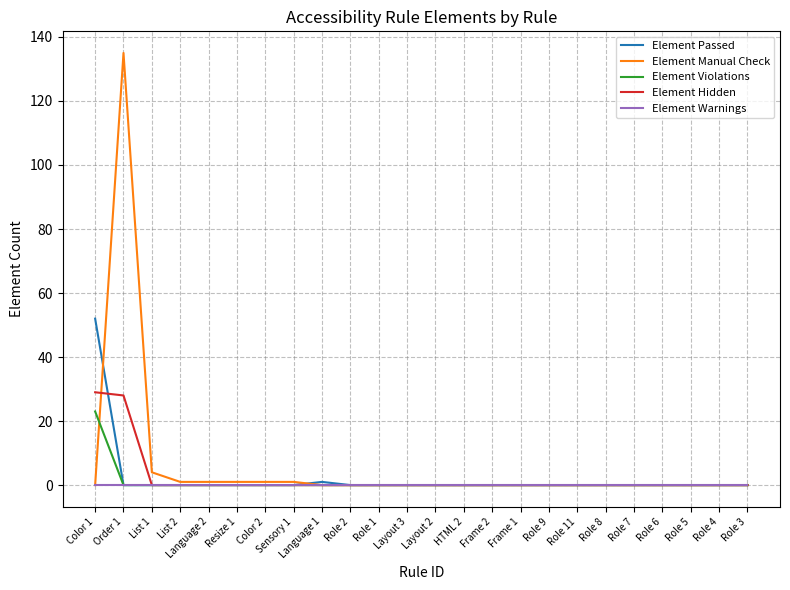

The value of Element Hidden at Role 9 is -19. True or false?

False